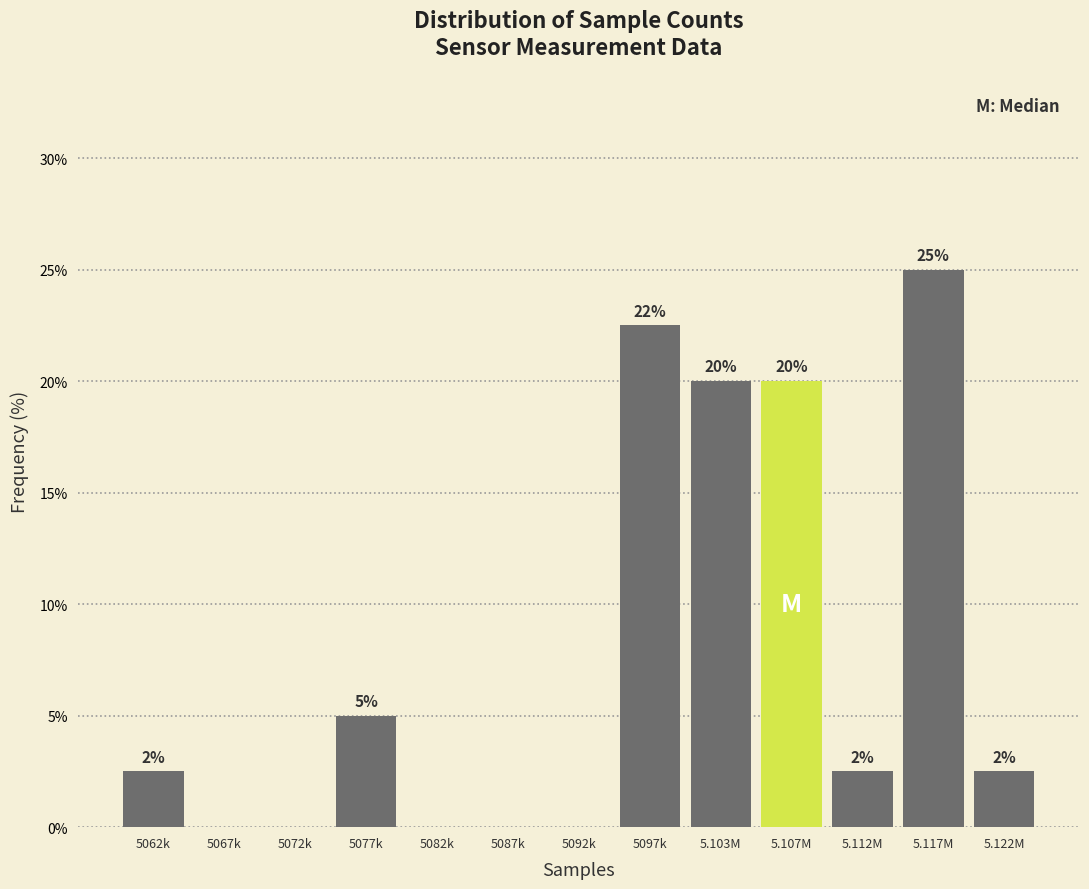

True or false: the data shows 25.0 at 5.117M.

True